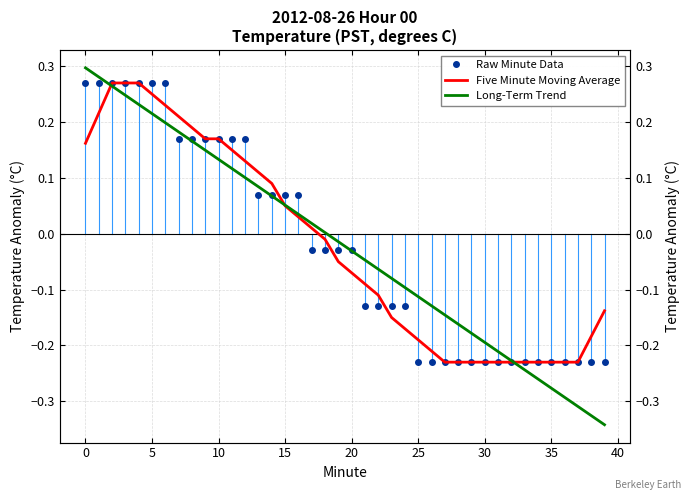

Which series ends up on top after the final intersection of Raw Minute Data and Long-Term Trend?

Raw Minute Data